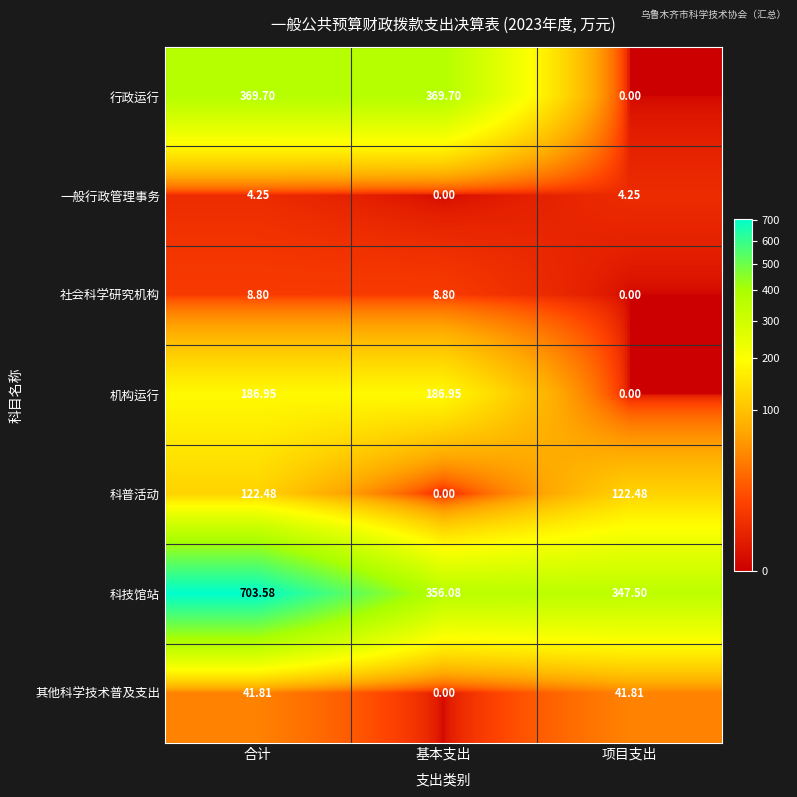

Where does the 社会科学研究机构 series first go above 8?

合计